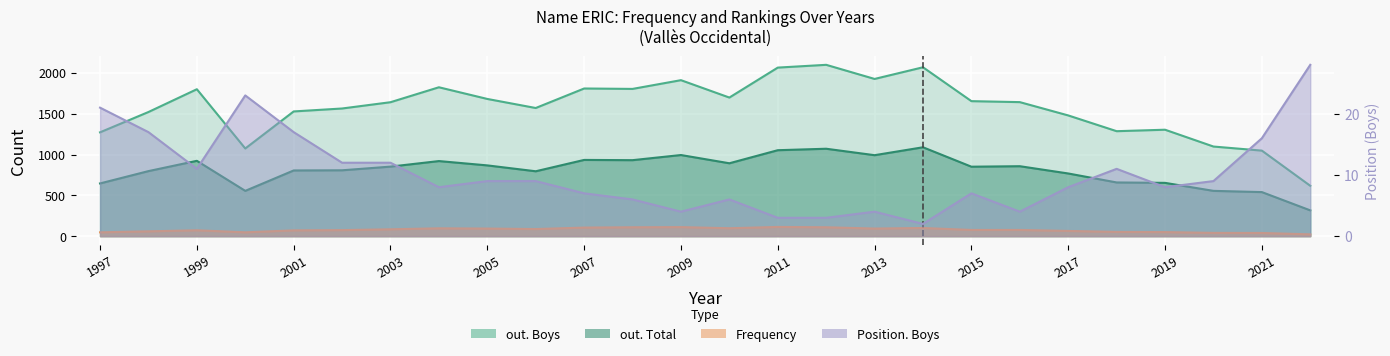

Reading left to right, list all the values displayed in this chart.

out. Boys: 1272	1521	1800	1074	1528	1564	1641	1824	1681	1570	1809	1804	1911	1698	2065	2099	1926	2069	1654	1642	1479	1286	1304	1098	1048	617
out. Total: 646	797	923	555	805	807	852	920	867	795	934	931	994	893	1053	1071	992	1089	851	857	768	658	653	555	540	316
Frequency: 47	59	72	47	71	74	84	96	93	87	105	109	111	97	113	109	93	100	76	76	64	52	50	40	39	22
Position. Boys: 21	17	11	23	17	12	12	8	9	9	7	6	4	6	3	3	4	2	7	4	8	11	8	9	16	28